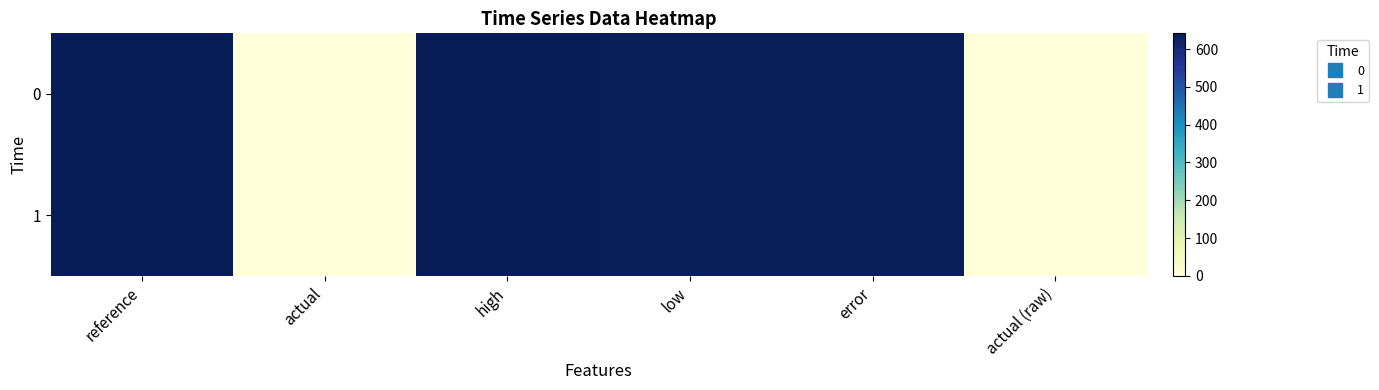

What is the total value across all series at high?

1283.8